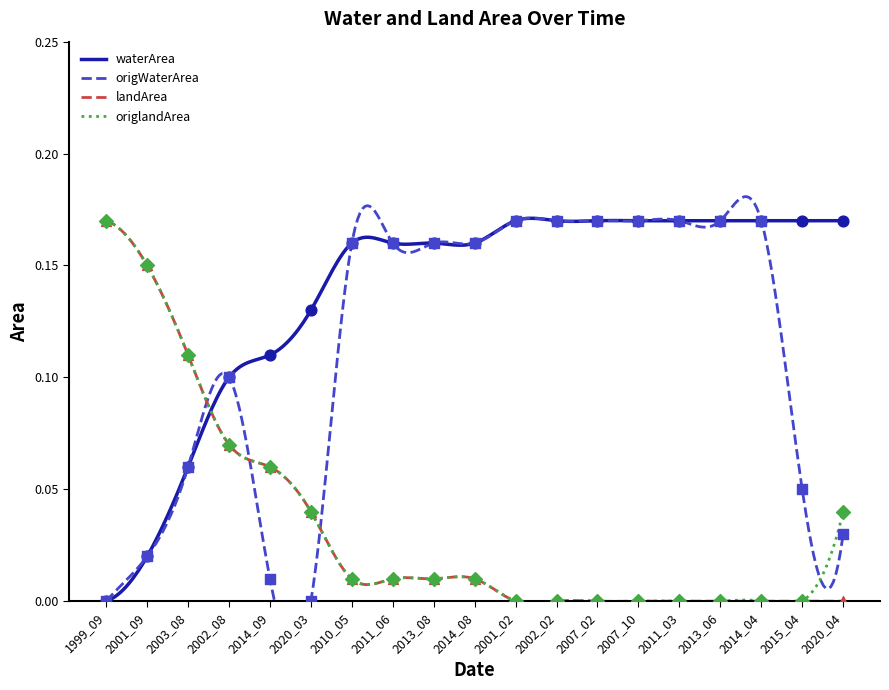

At how many categories does at least one series exceed 0?

19